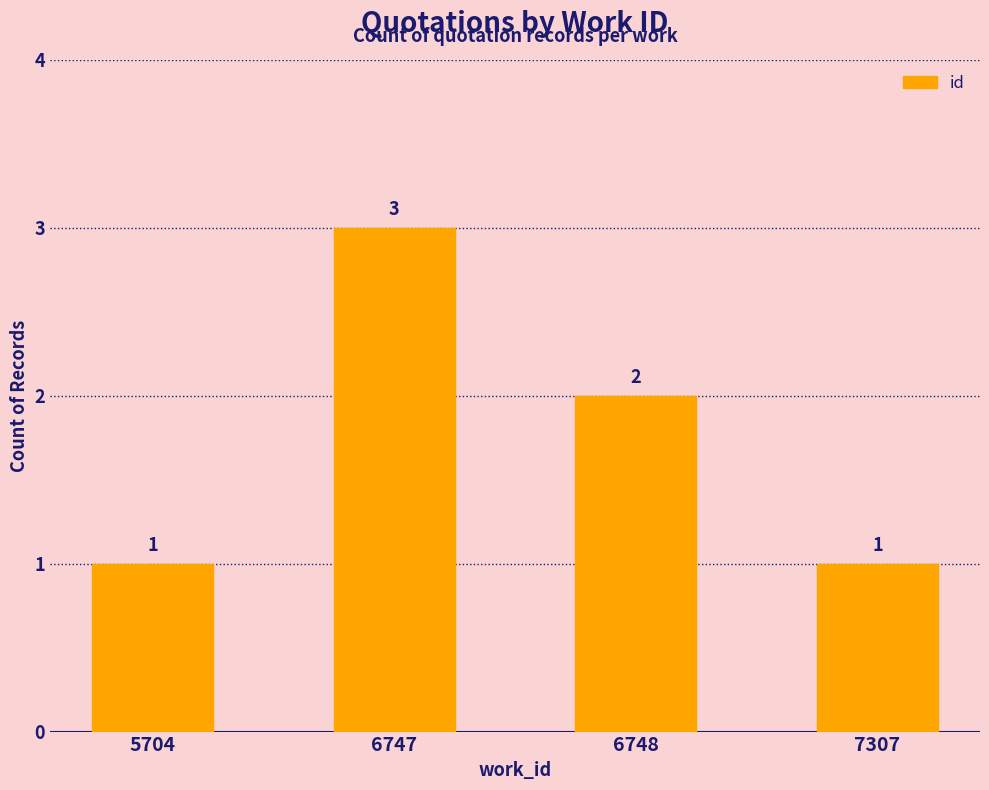

What is the difference between the maximum and minimum values?

2